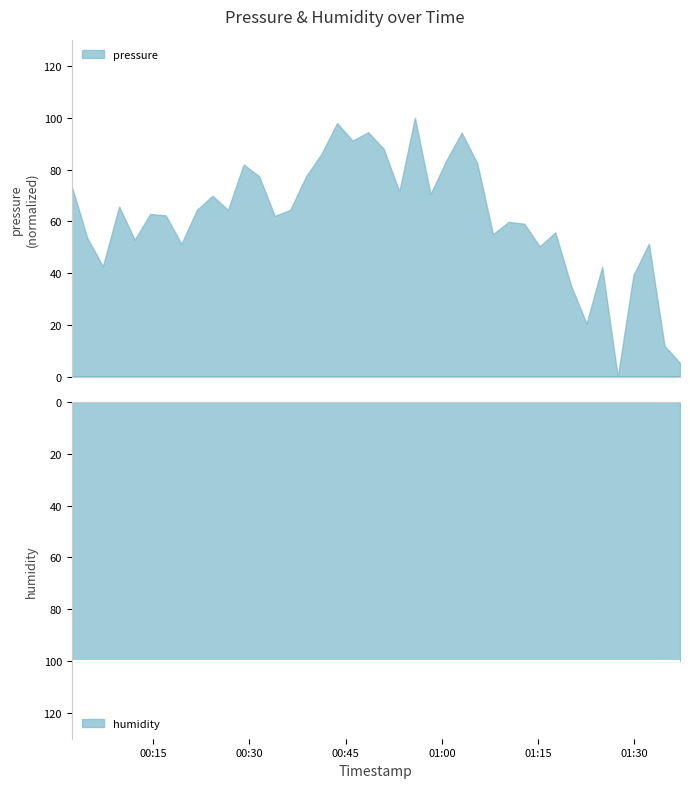

Approximately how many times larger is the value at 2023-03-04T00:12:07 compared to 2023-03-04T01:29:51?

1.4